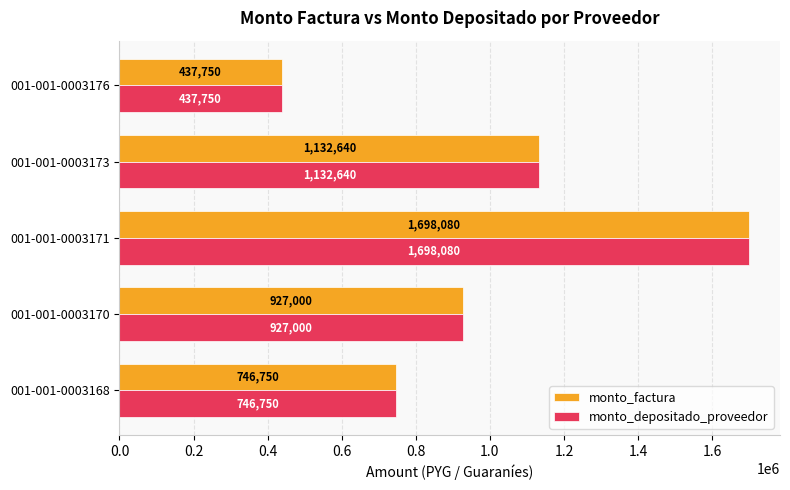

Is it true that monto_depositado_proveedor equals 415319 at 001-001-0003168?

False